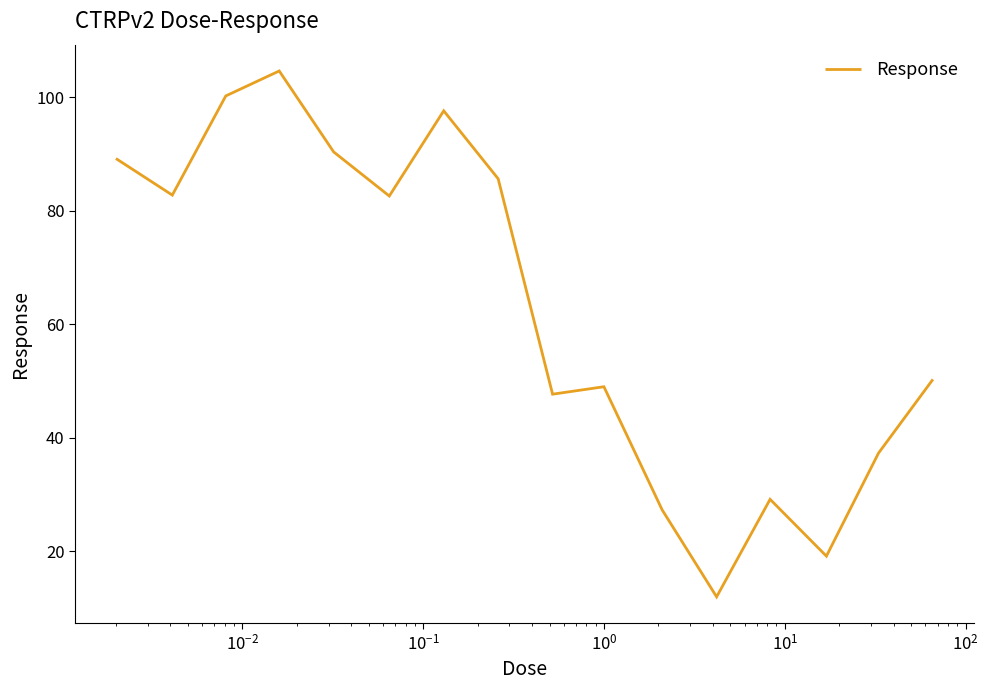

True or false: the data has more than 2 interior local peaks.

True